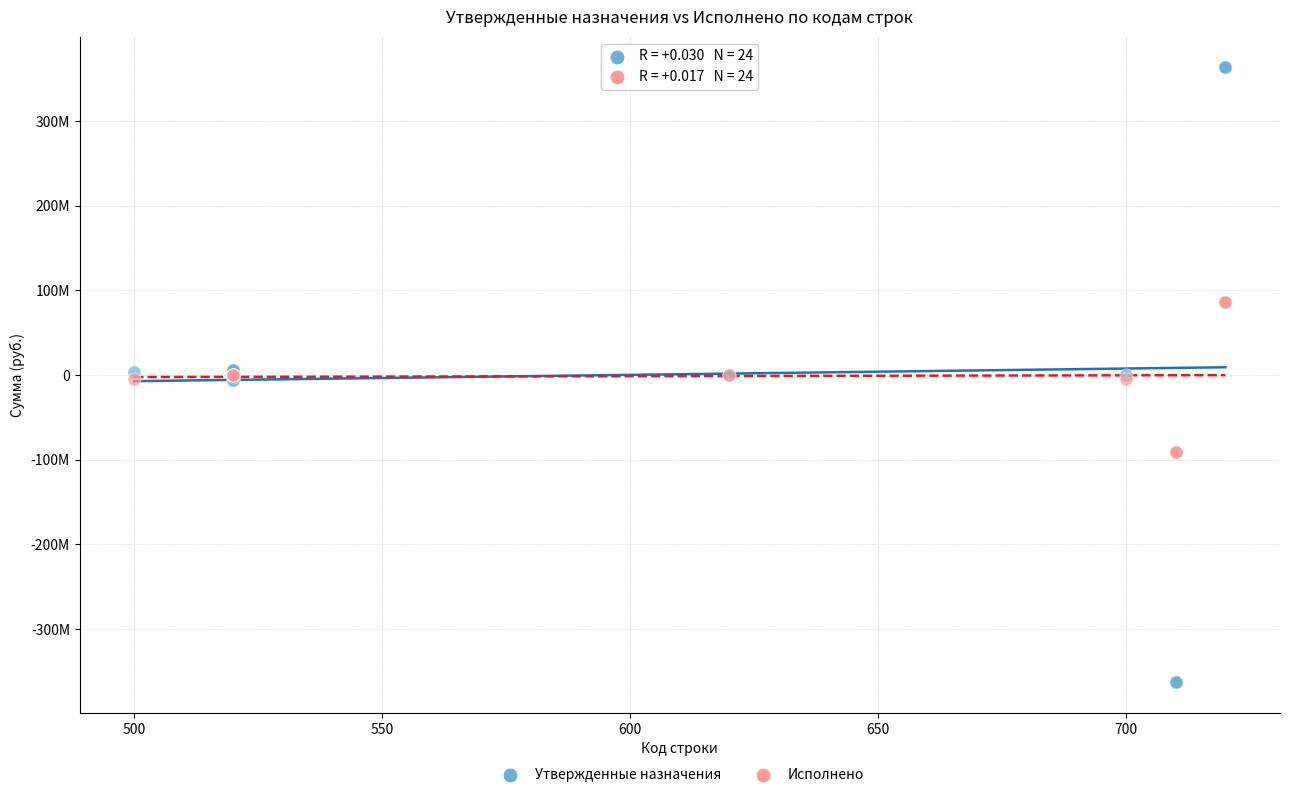

What are all the series names shown in the legend?

Утвержденные назначения, Исполнено